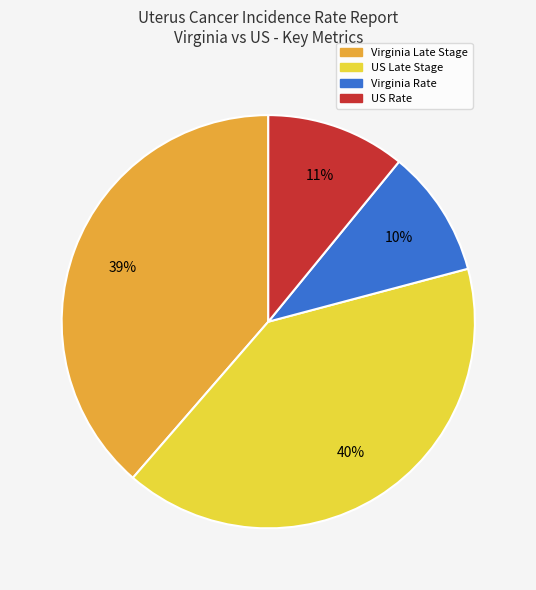

To the nearest percent, what is the average slice percentage?

25%